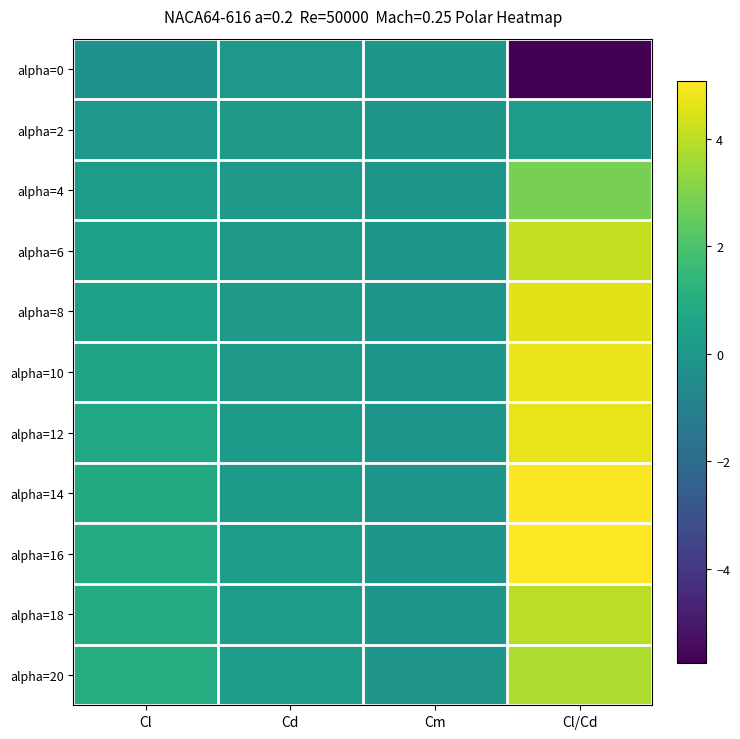

How many distinct data groups are displayed?

11